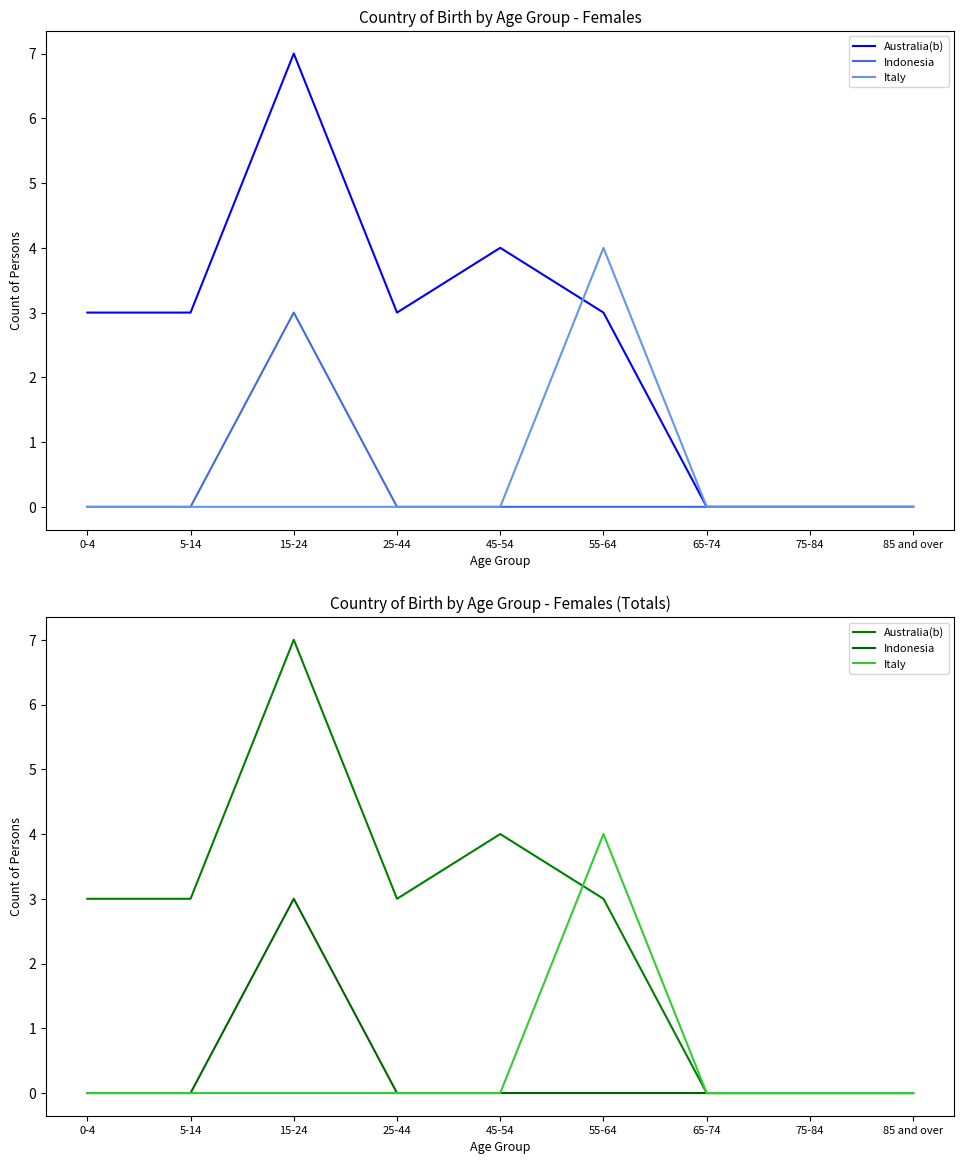

Which series has the largest total across all categories?

Australia(b)